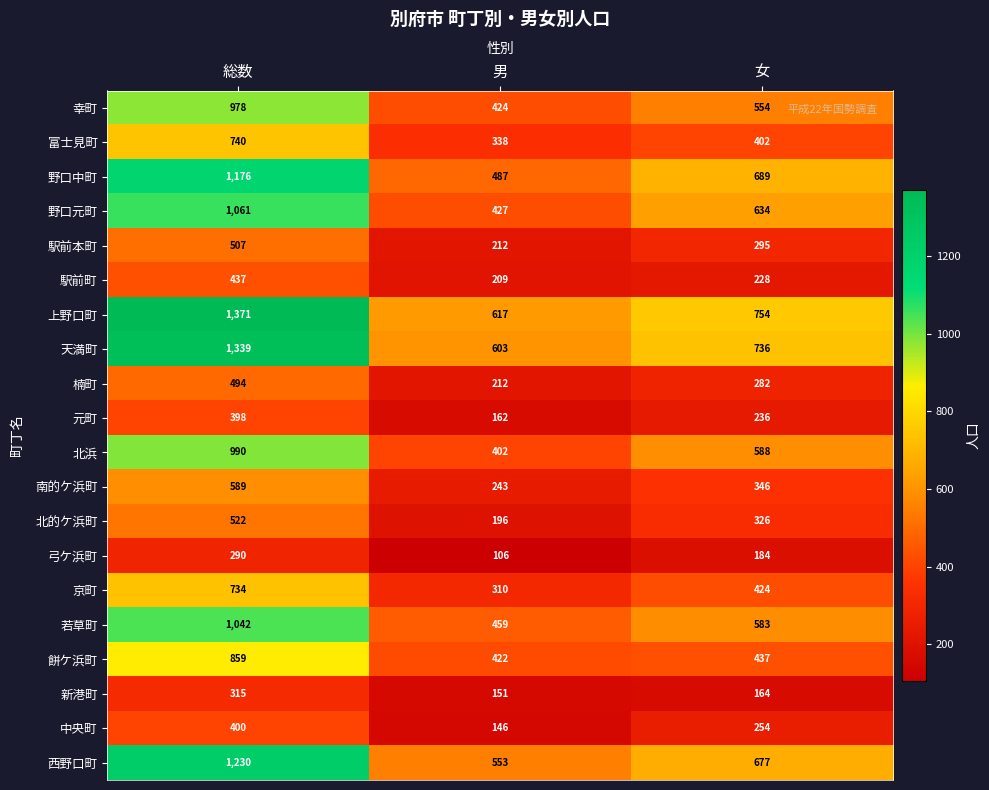

Rank the categories by 南的ケ浜町 value from highest to lowest.

総数, 女, 男